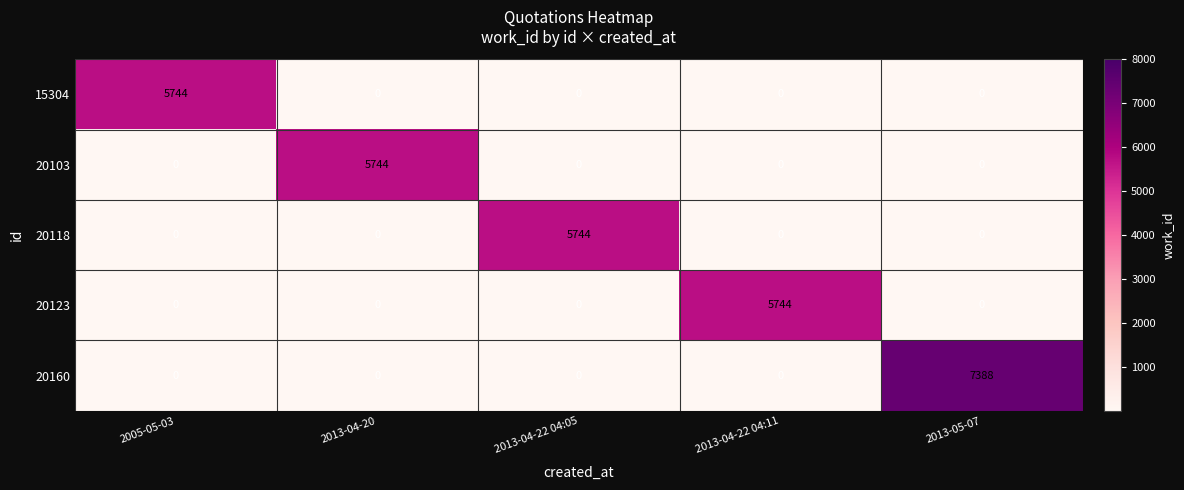

What is the total value across all series at 2005-05-03?

5744